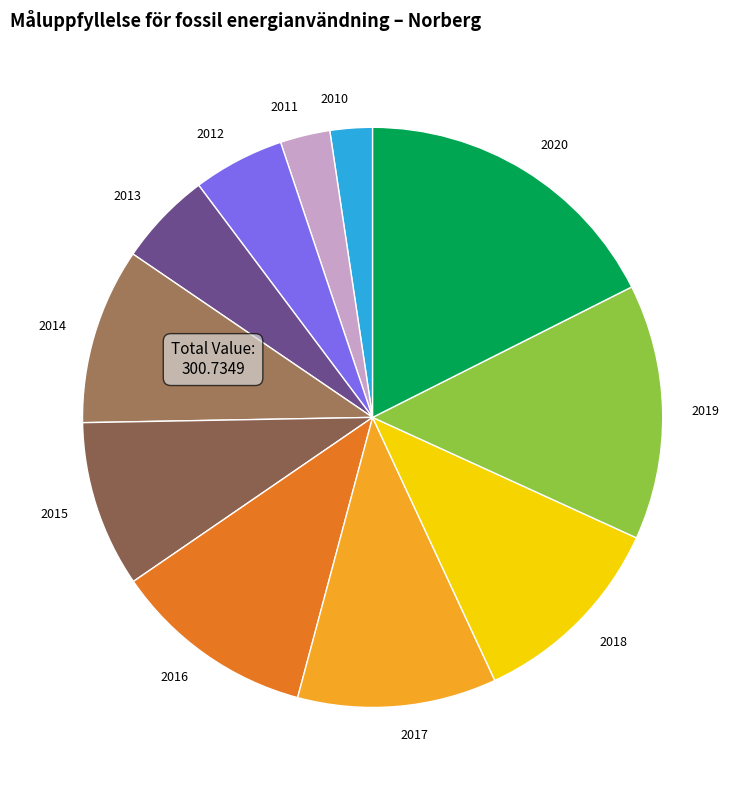

How many slices are in this pie chart?

11